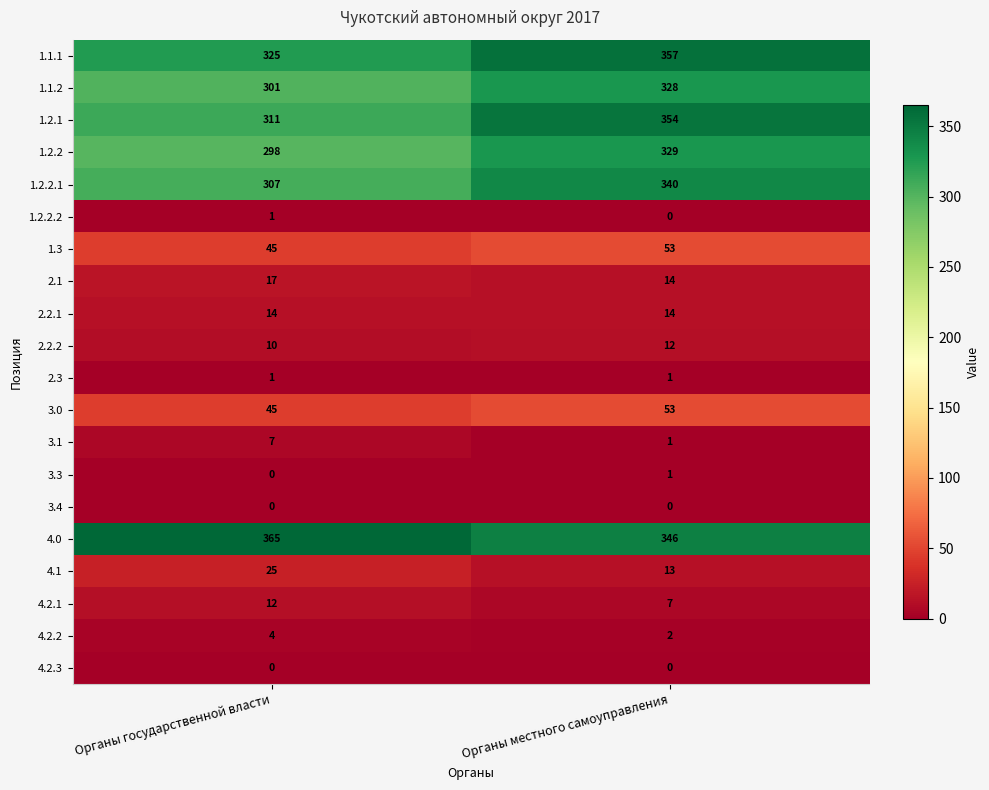

What is the average value of the 4.1 series?

19